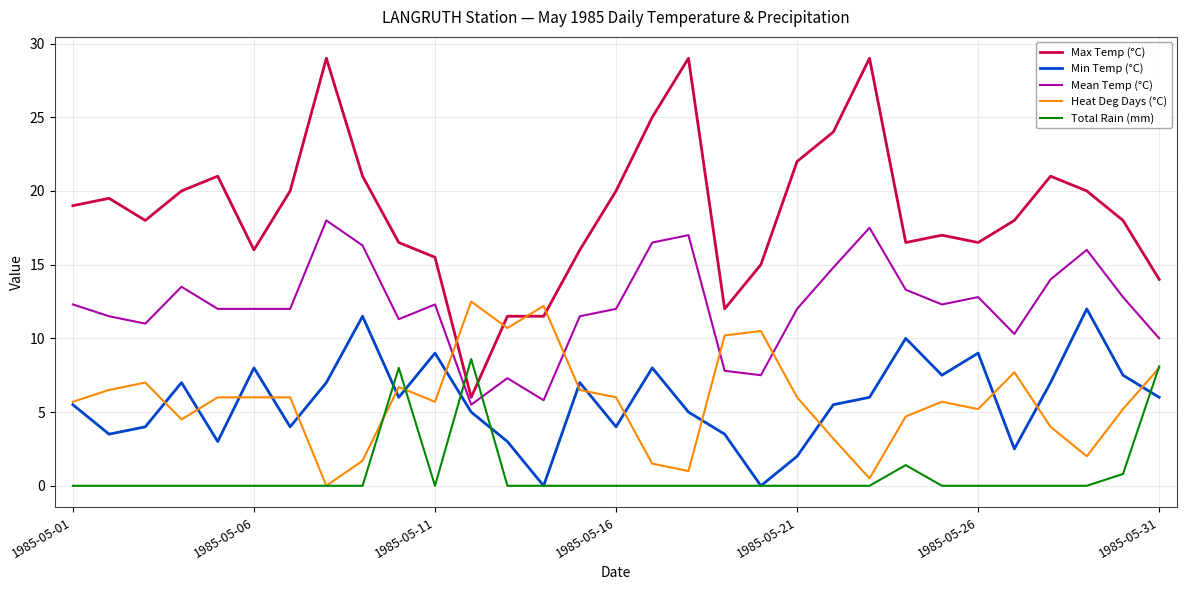

True or false: Mean Temp (°C) and Heat Deg Days (°C) intersect in this chart.

True